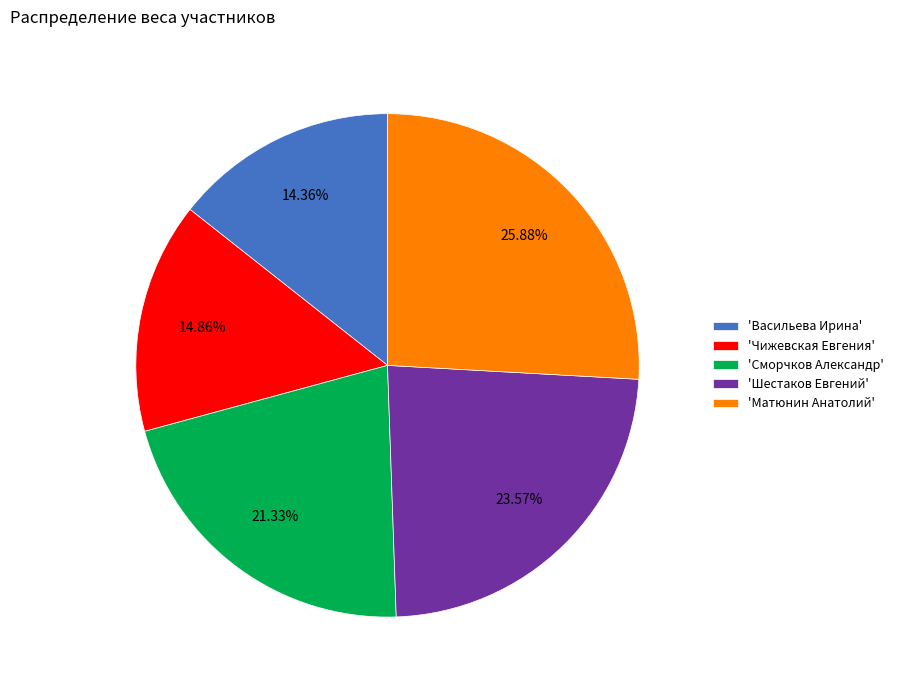

Does any single category account for the majority?

No